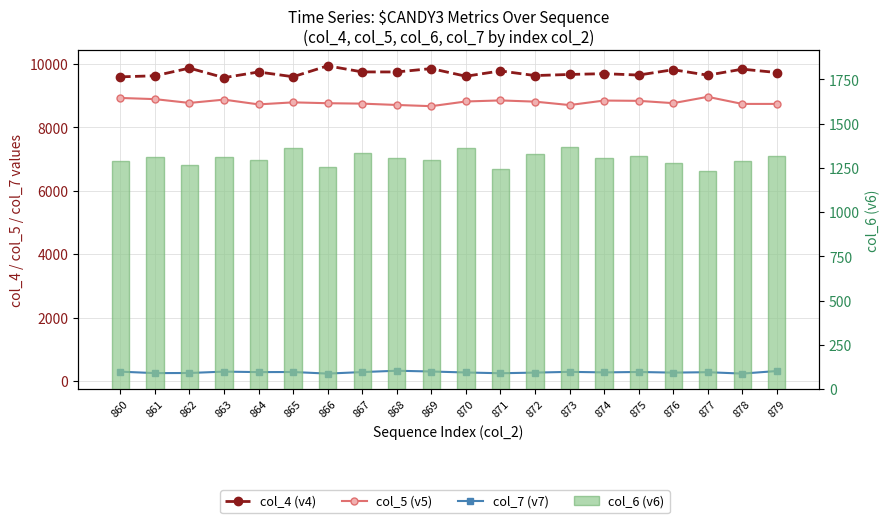

What is the difference between the second highest and minimum values in the col_6 (v6) series?

135